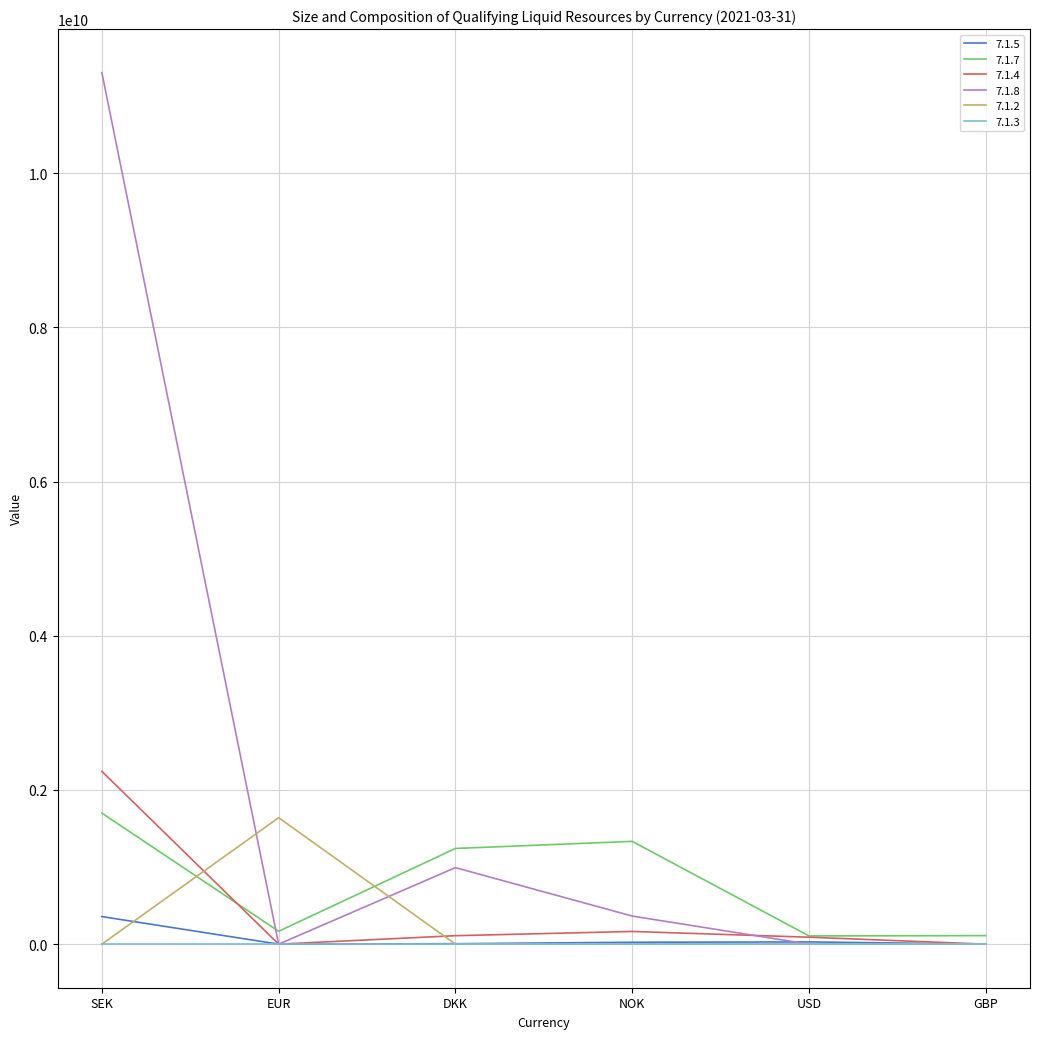

Is it true that 7.1.2 equals 2418319575.1 at EUR?

False